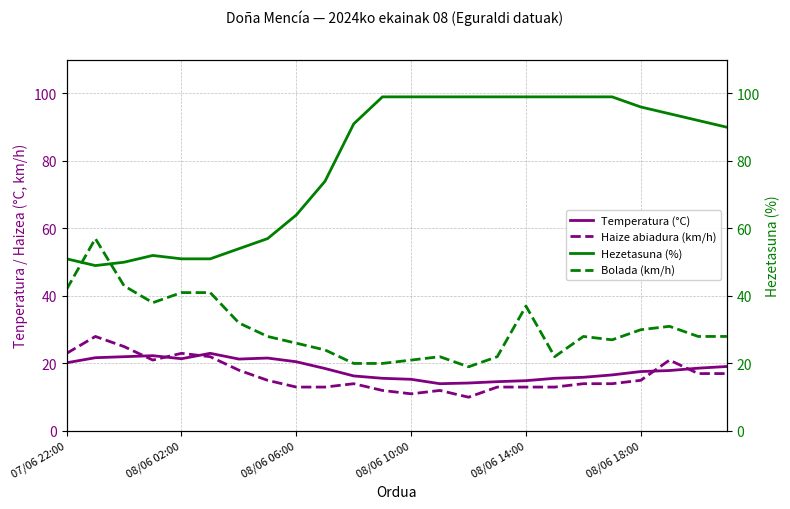

What is the lowest value of the Temperatura (°C) series?

14.0